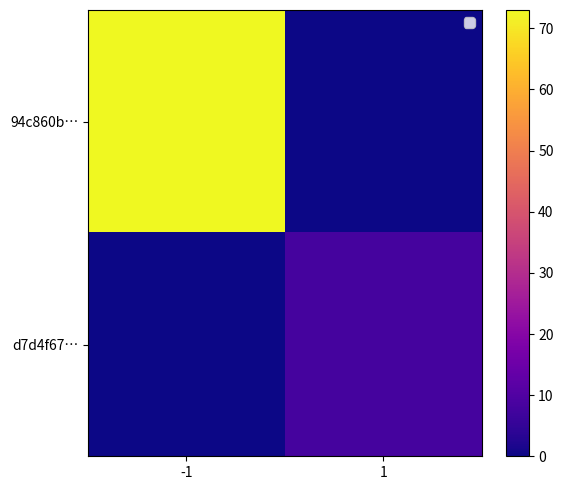

What is the difference between the highest and lowest values at 1?

8